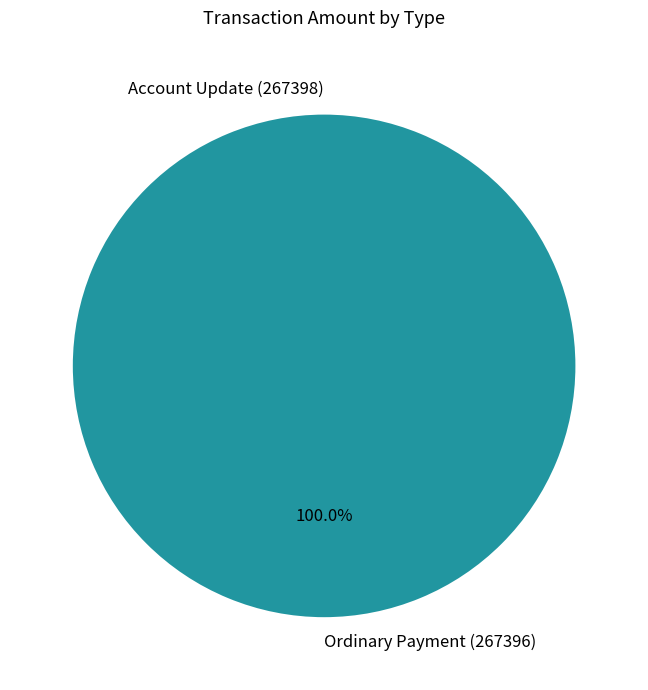

Is Ordinary Payment (267396) the majority of the pie?

Yes